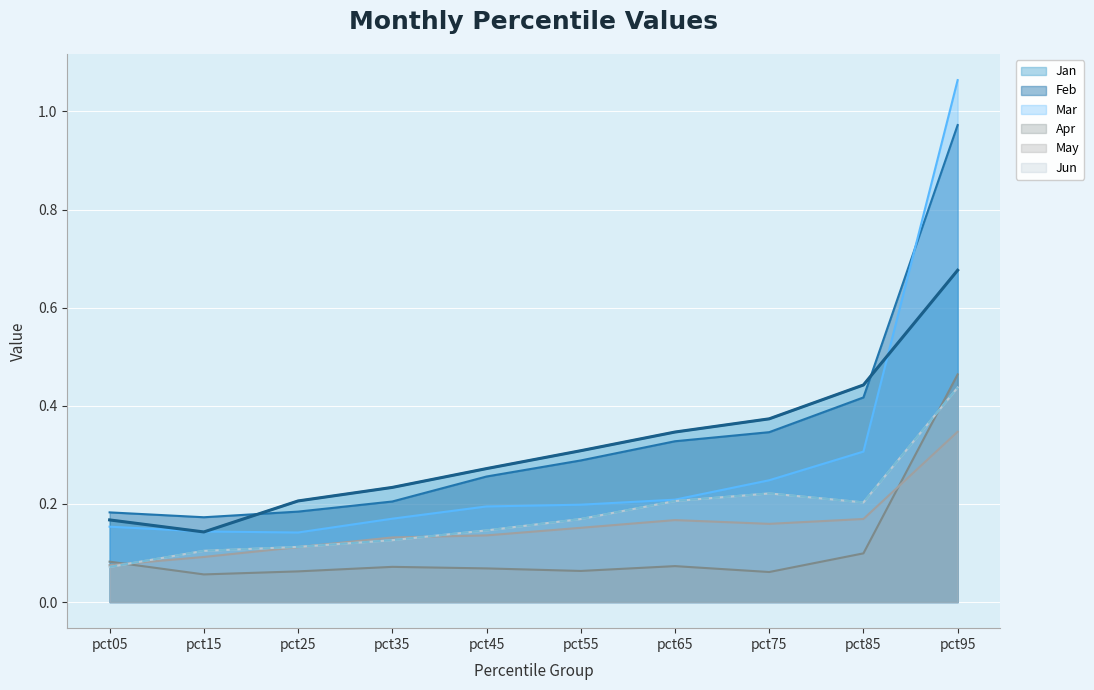

At which label is Apr closest to 0?

pct15